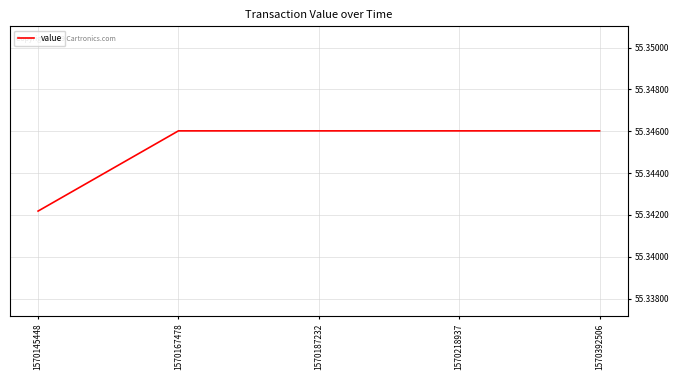

Which label corresponds to the smallest value in the chart?

1570145448